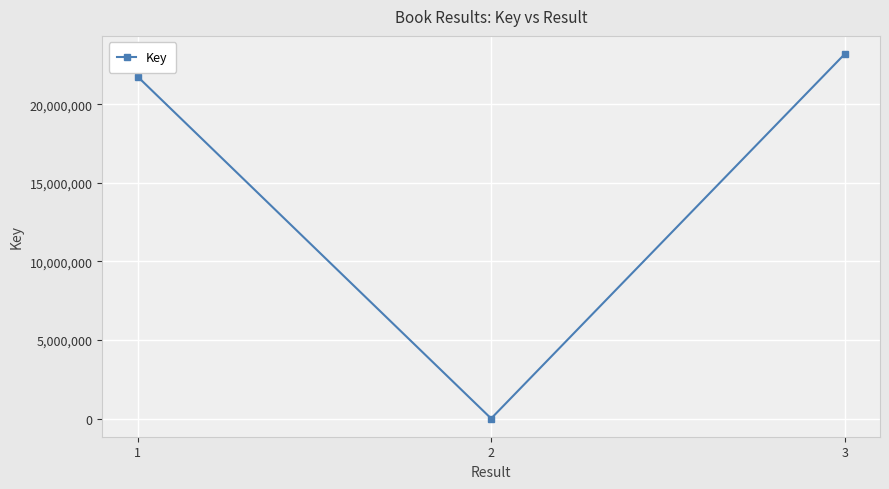

List the labels in order of value, smallest first.

2, 1, 3